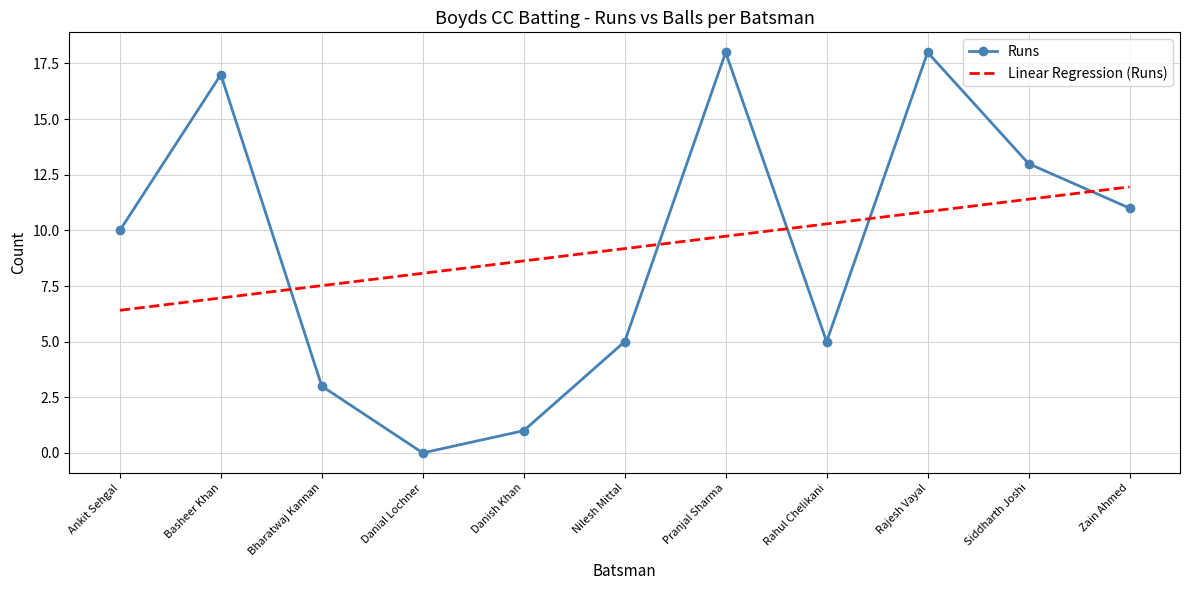

The value of Linear Regression (Runs) at Basheer Khan is 9.6. True or false?

False